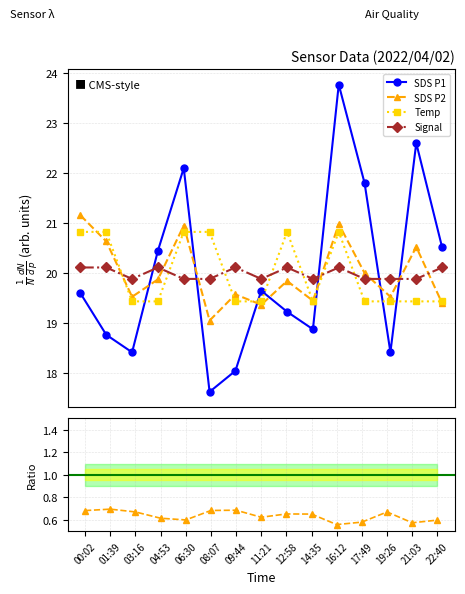

What is the difference between the second highest and minimum values in the Signal series?

0.2